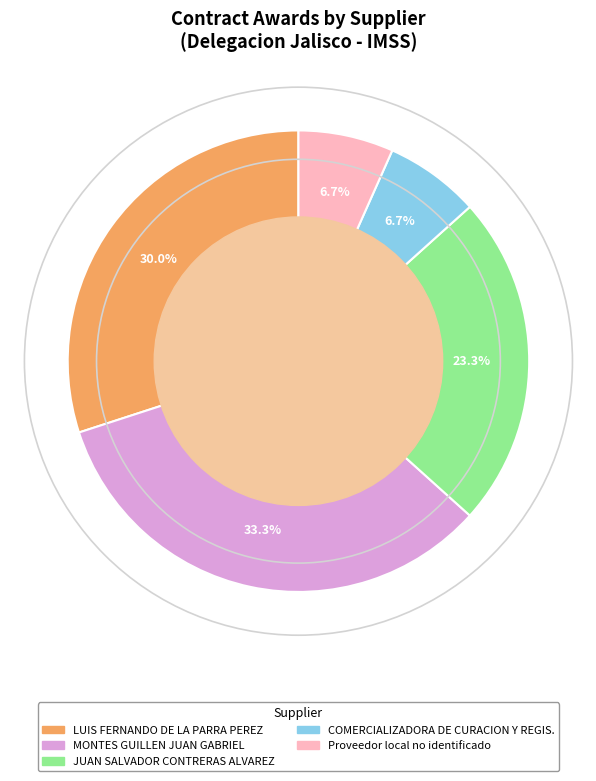

To the nearest percent, what portion does LUIS FERNANDO DE LA PARRA PEREZ represent?

30%